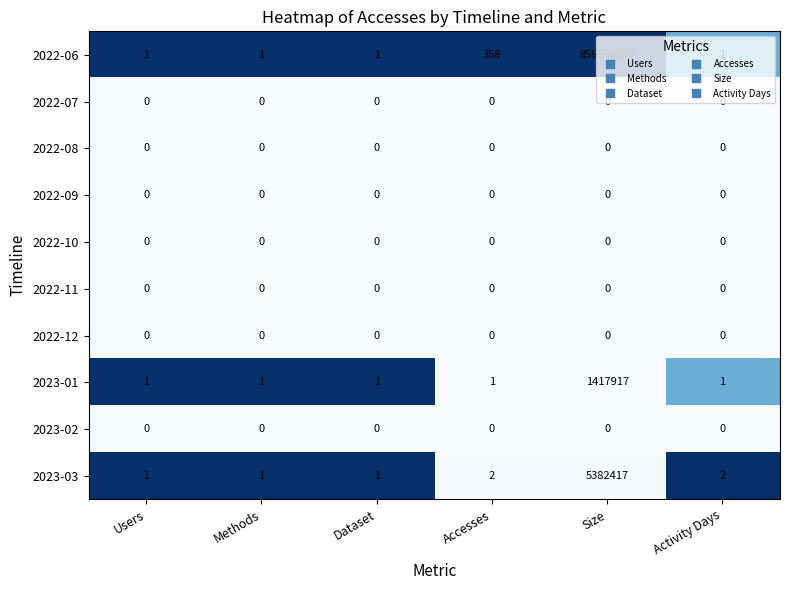

What is the greatest value displayed?

859550592